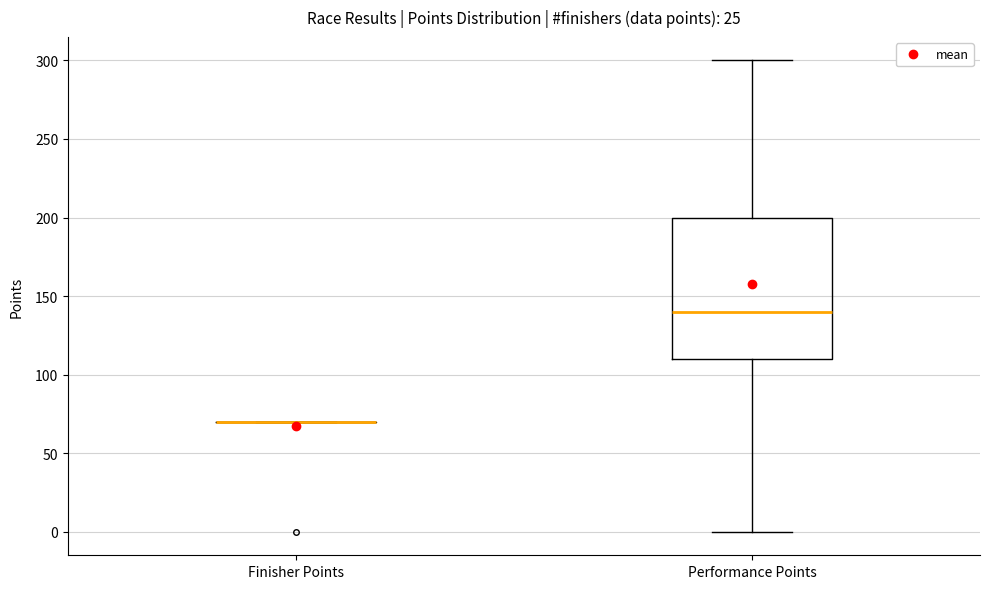

Reading left to right, transcribe this box plot: for each box, give where its median line is, the range the box spans, and where its two whiskers end, as read against the y-axis. The values are not printed on the chart, so give them approximately, as read against the axis.

Finisher Points: box collapsed to a line at 70, whiskers 70 to 70
Performance Points: median 140, box 110 to 200, whiskers 0 to 300